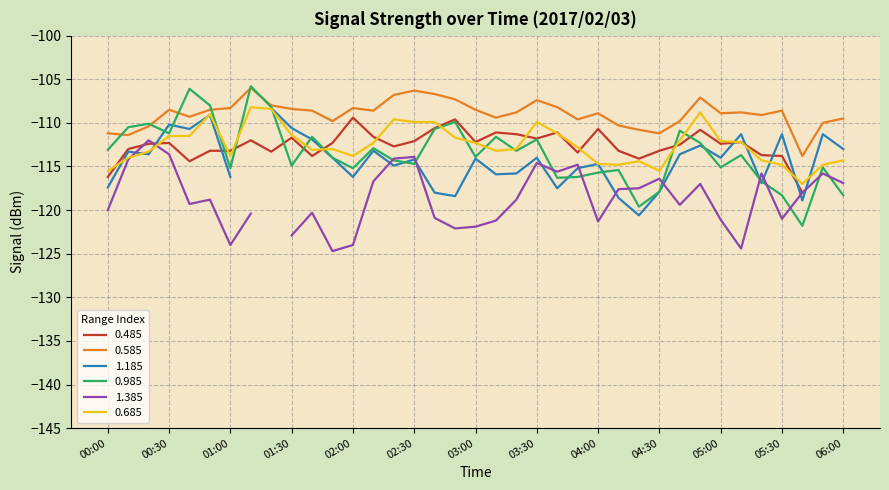

Is it true that 0.685 equals -183.0 at 00:10?

False